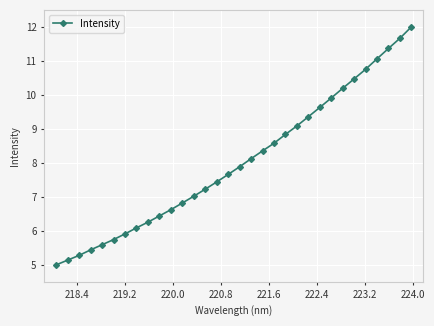

What is the difference between the maximum and minimum values?

7.0